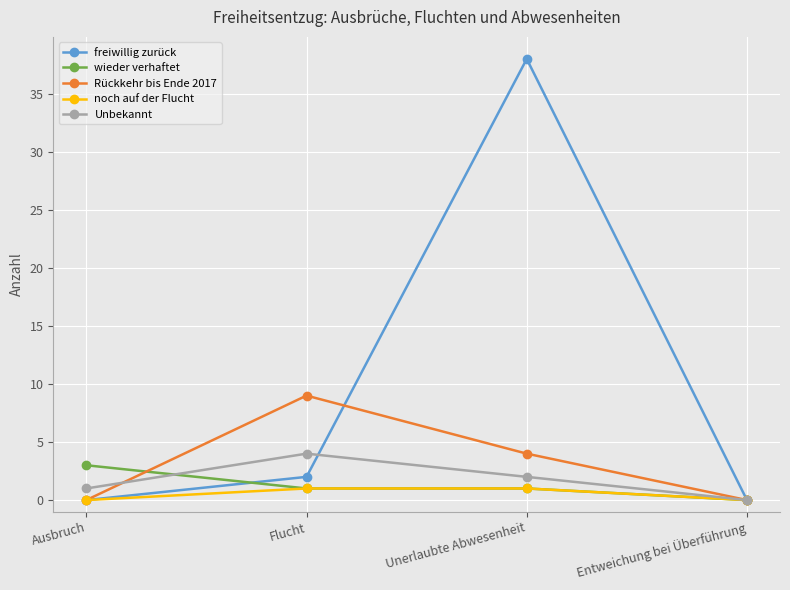

The value of freiwillig zurück at Flucht is 2. True or false?

True